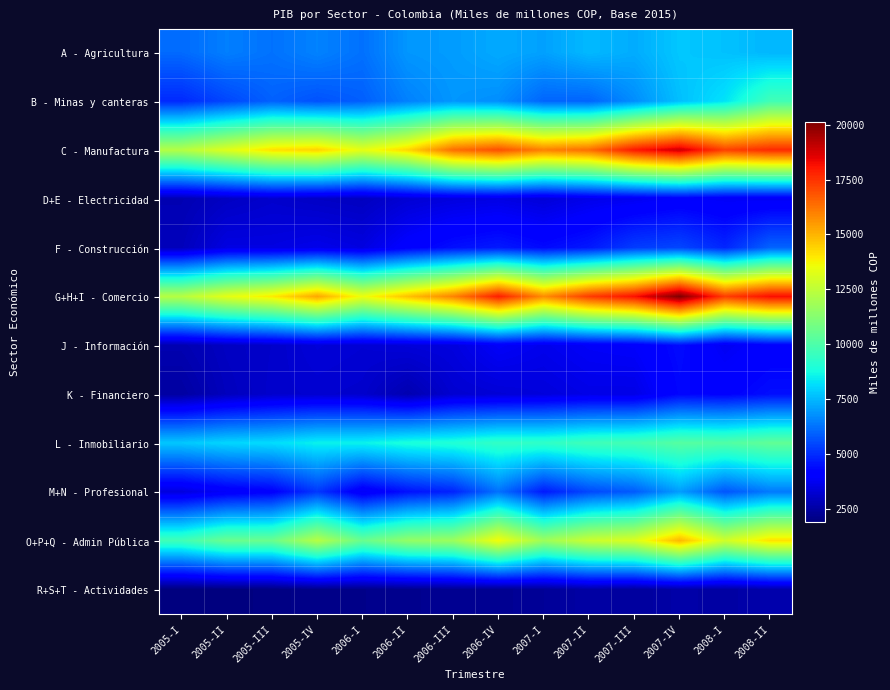

What is the total value across all series at 2008-I?

98438.5